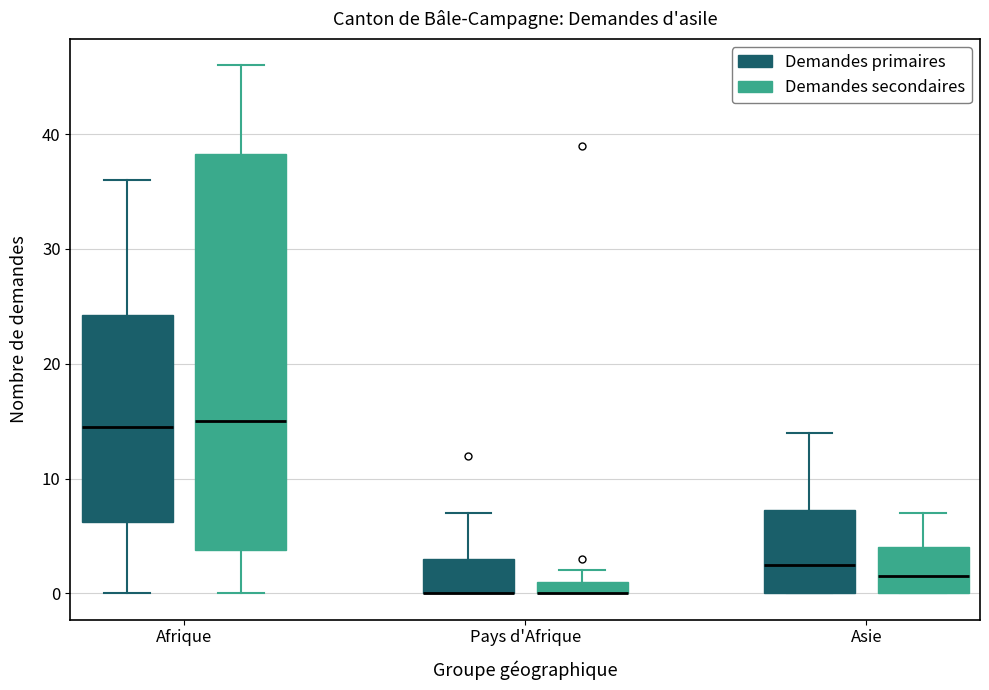

Which box is the tallest, from its lower edge to its upper edge?

Afrique (Demandes secondaires)